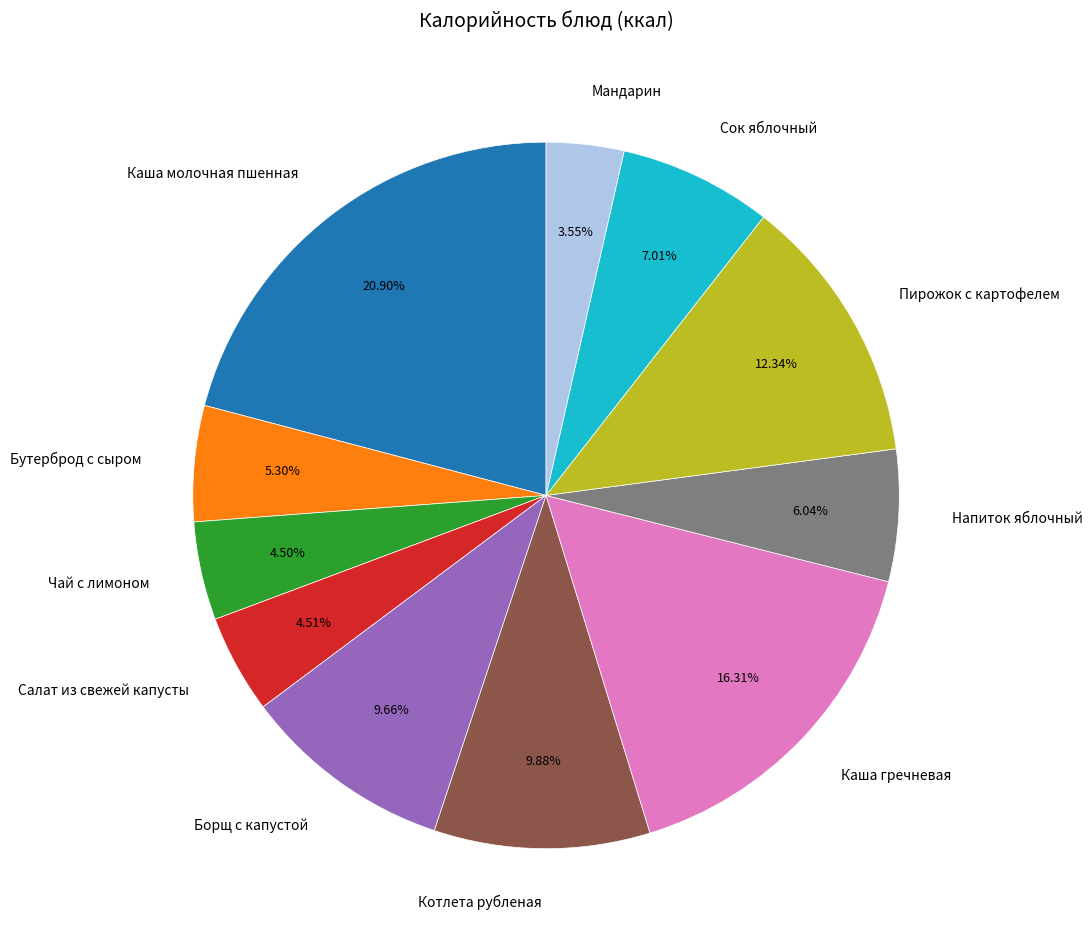

Is Бутерброд с сыром the majority of the pie?

No